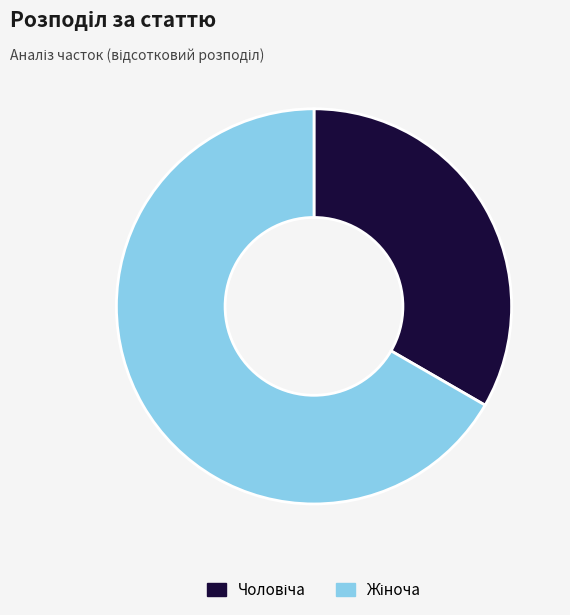

Is there a majority slice in this chart?

Yes